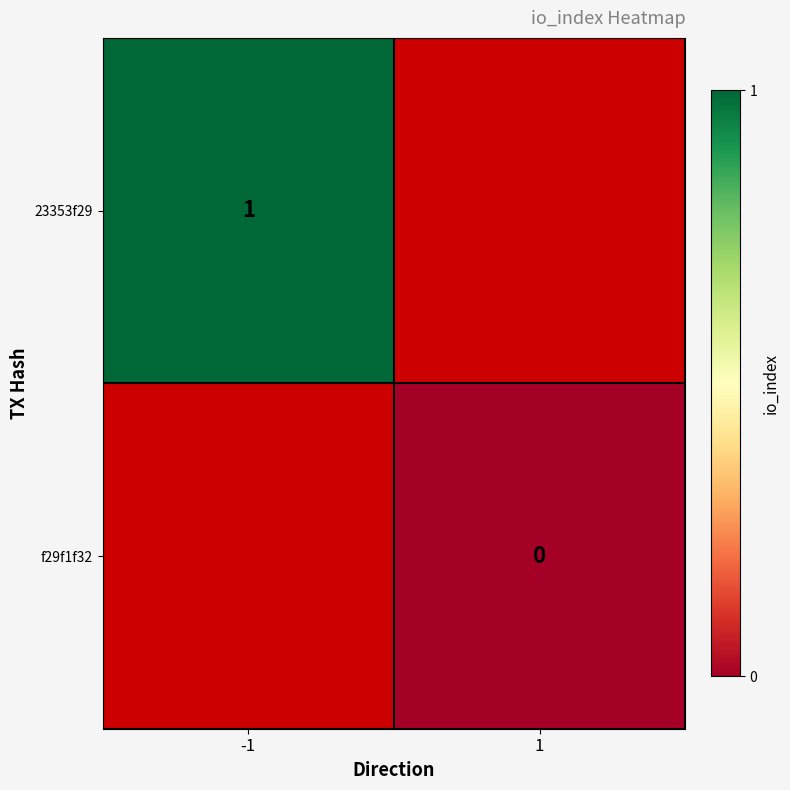

The 23353f29 series shows 1 at -1. True or false?

True